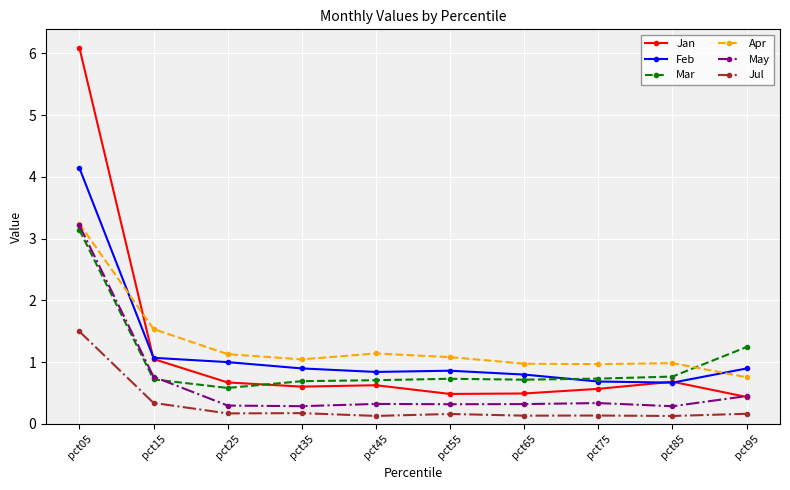

At how many categories does at least one series exceed 0?

10